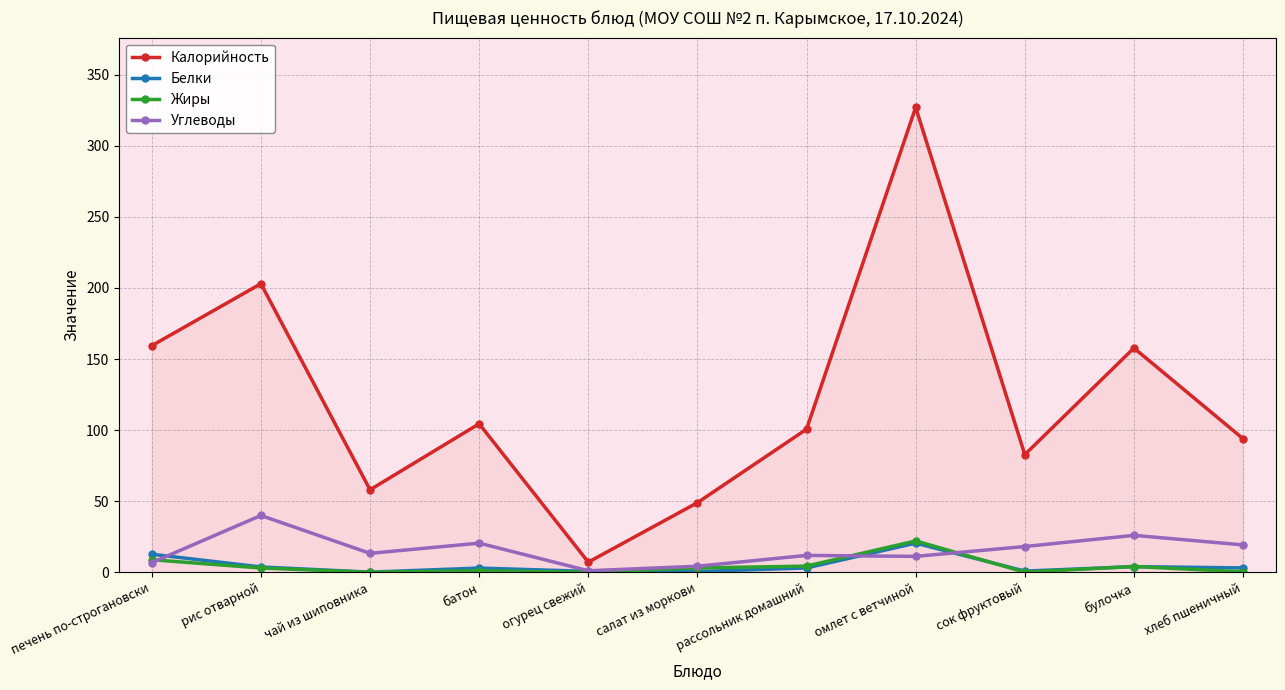

What are all the series names shown in the legend?

Калорийность, Белки, Жиры, Углеводы